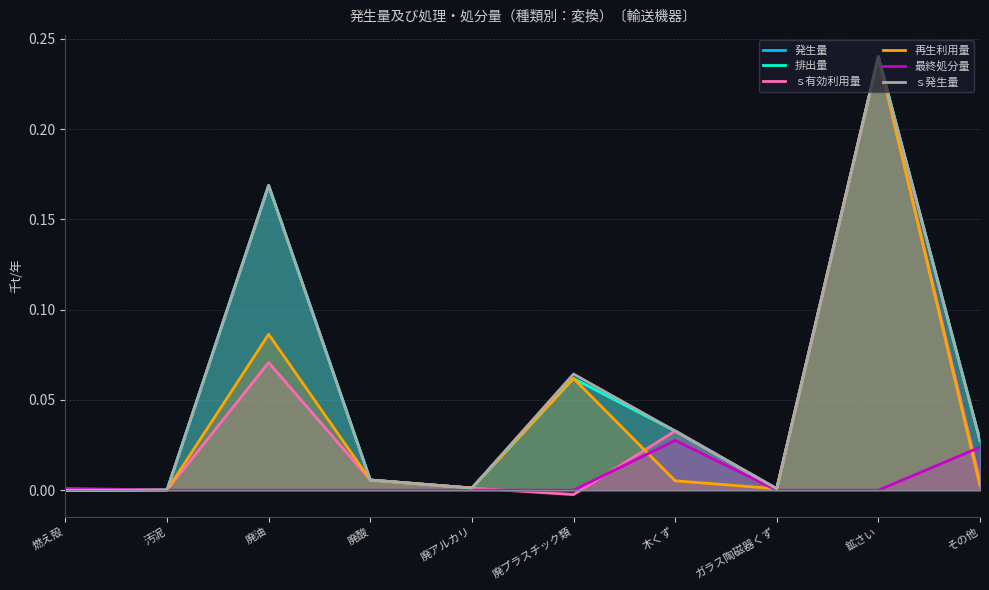

What is the average value of the 発生量 series?

0.1